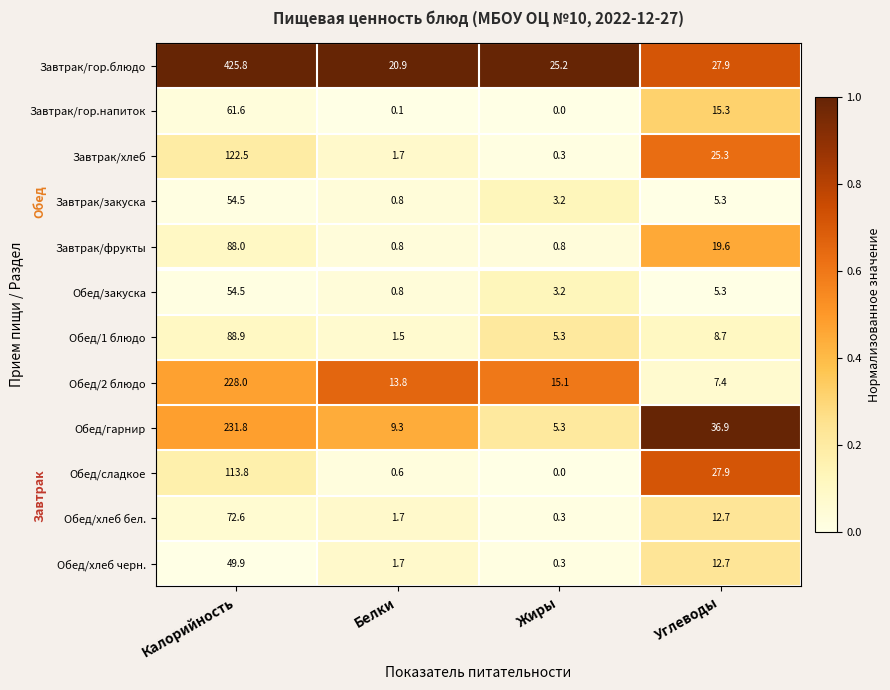

How many data points does each series have?

4